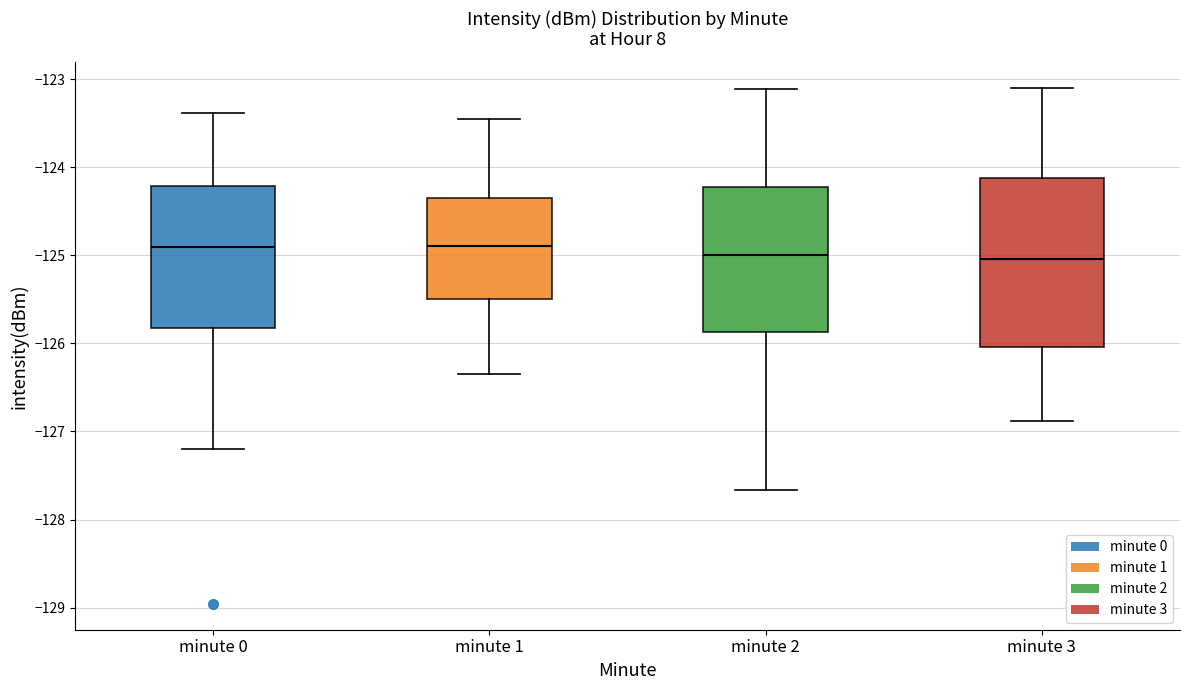

Reading left to right, transcribe this box plot: for each box, give where its median line is, the range the box spans, and where its two whiskers end, as read against the y-axis. The values are not printed on the chart, so give them approximately, as read against the axis.

minute 0: median -124.9, box -125.8 to -124.2, whiskers -127.2 to -123.4
minute 1: median -124.9, box -125.5 to -124.4, whiskers -126.3 to -123.5
minute 2: median -125.0, box -125.9 to -124.2, whiskers -127.7 to -123.1
minute 3: median -125.0, box -126.0 to -124.1, whiskers -126.9 to -123.1